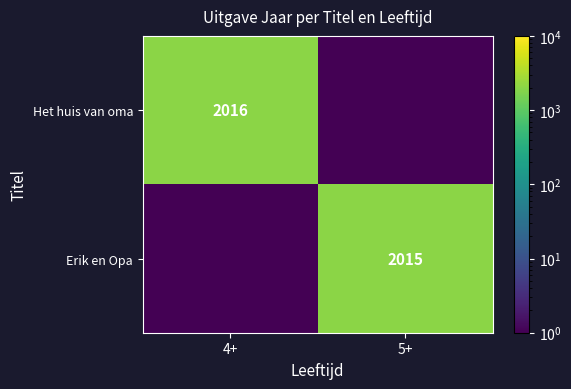

Is it true that Erik en Opa equals 3440.4 at 5+?

False